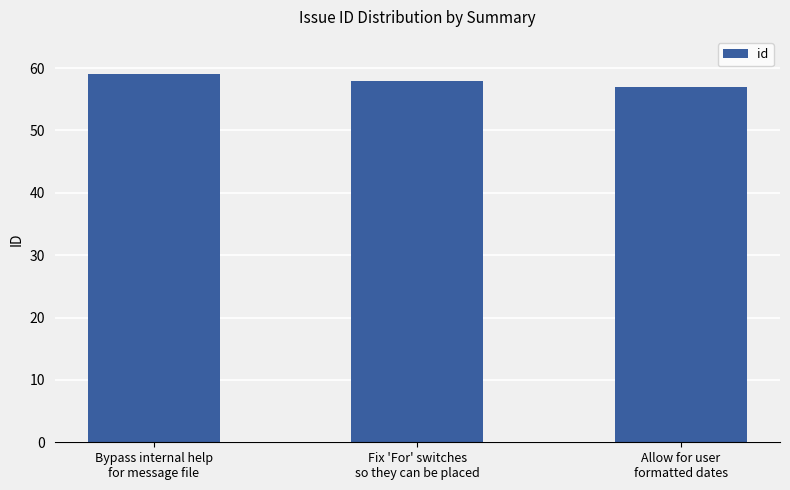

What is the difference between the maximum and minimum values?

2